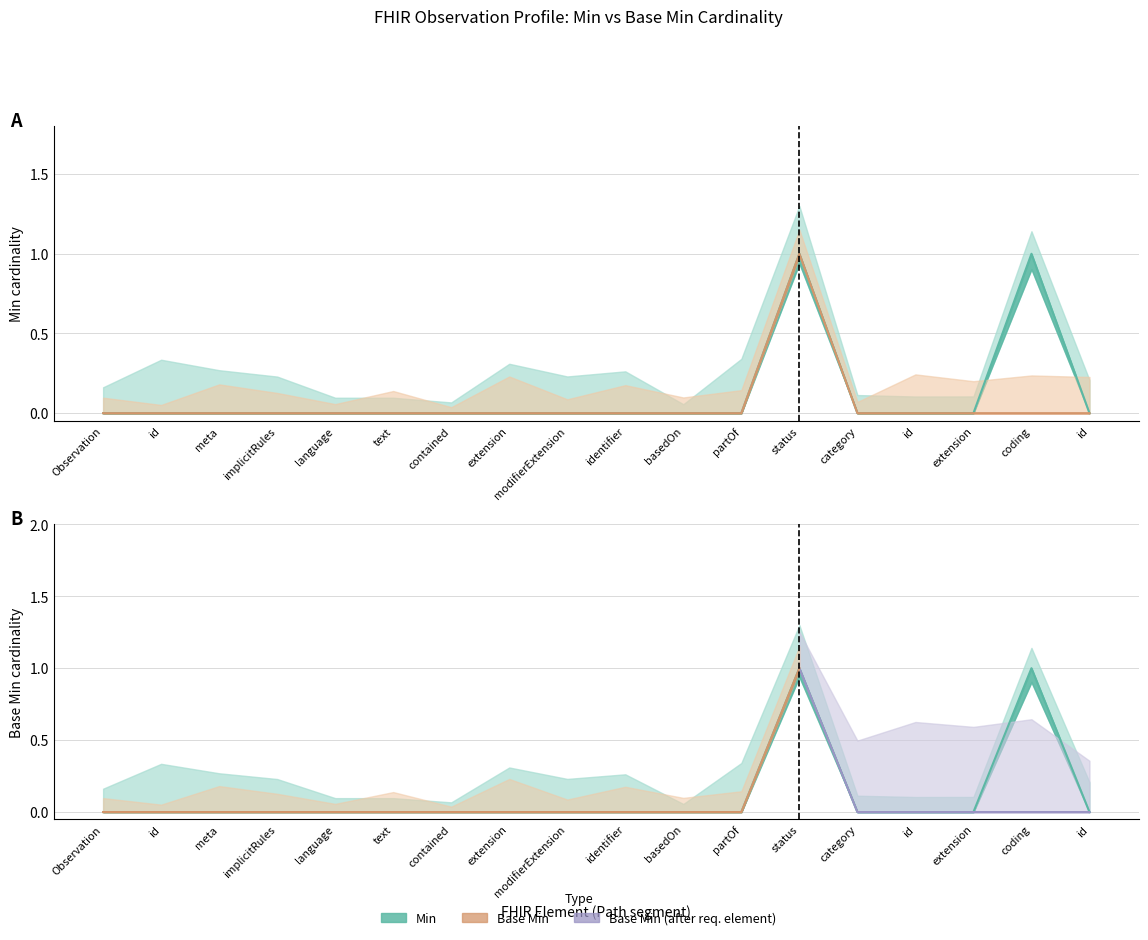

How many data points in Min are above 0?

2